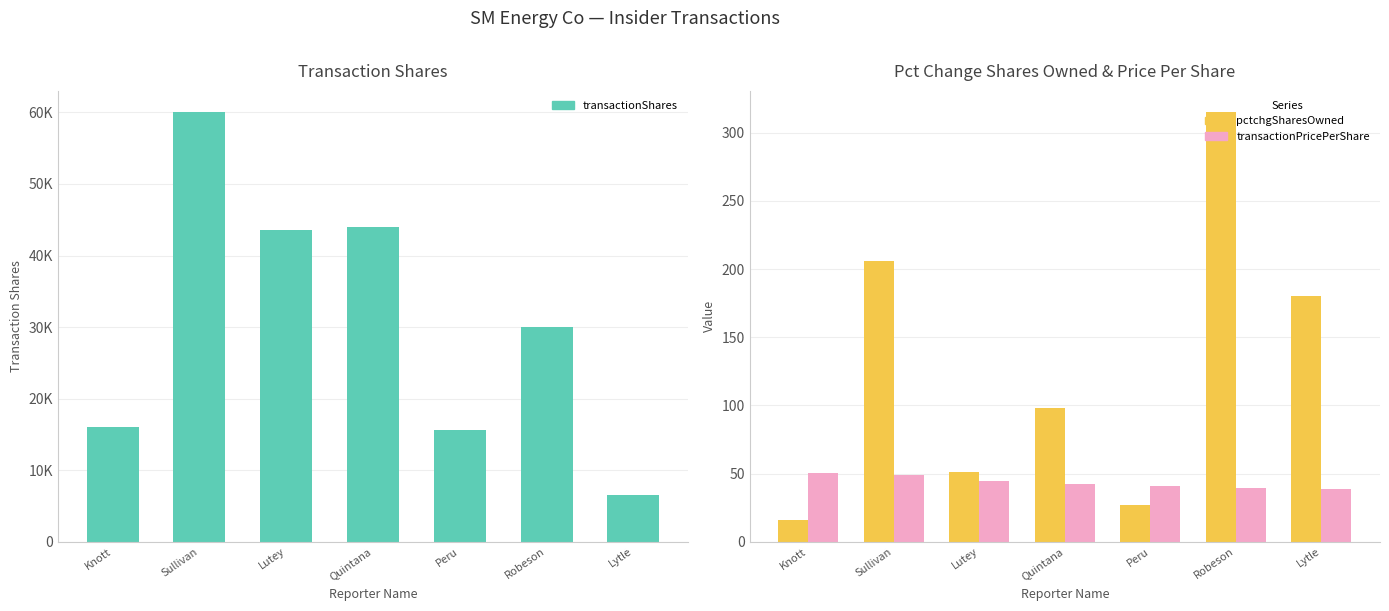

Rank the series by their maximum value, from highest to lowest.

pctchgSharesOwned, transactionPricePerShare